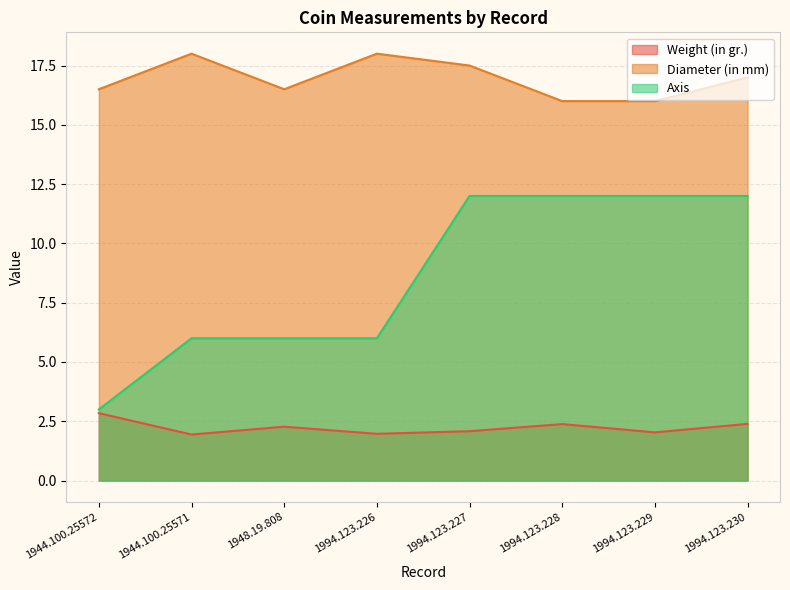

What is the sum of the Weight (in gr.) values at 1994.123.227 and 1994.123.230?

4.5